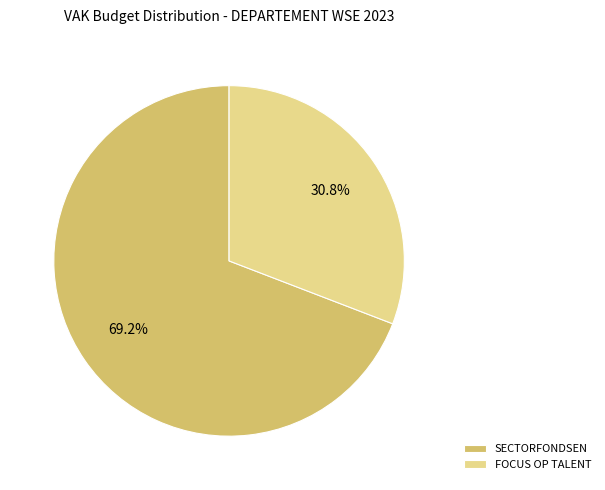

What portion of the pie excludes SECTORFONDSEN?

30.8%